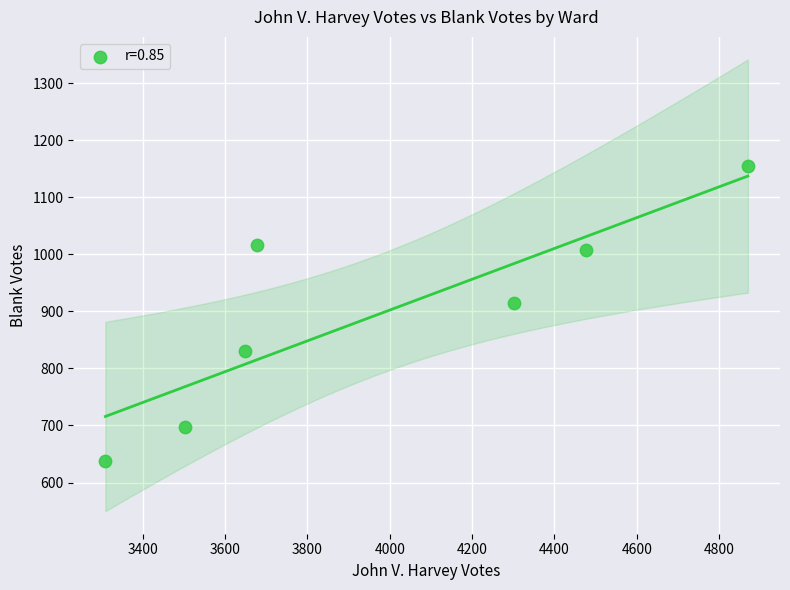

What Y value in the scatter plot is closest to 896?

915